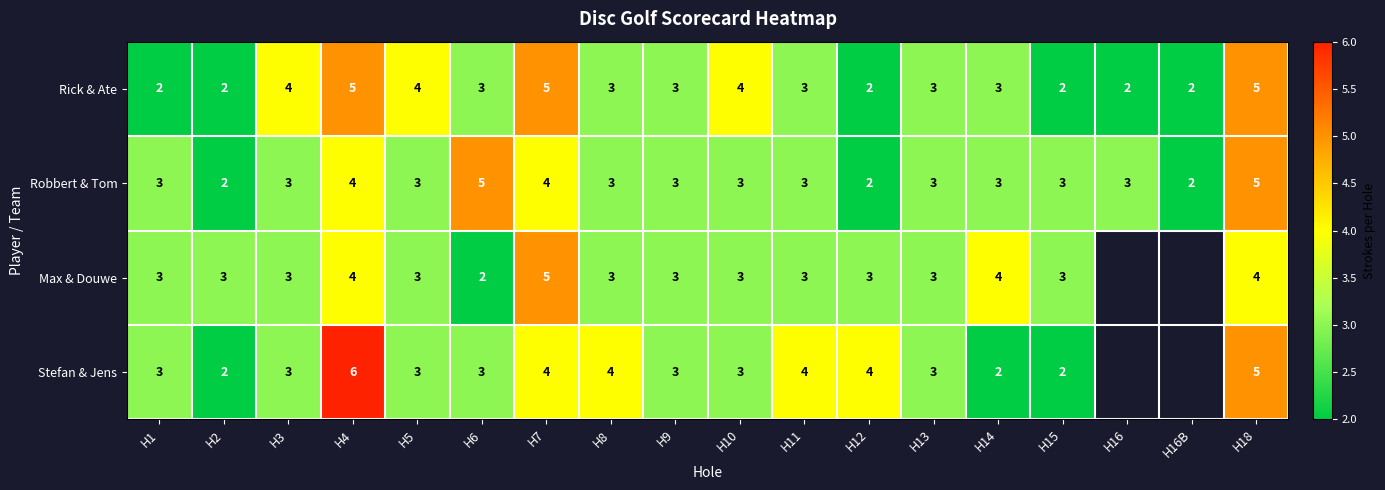

What is the highest value of the Robbert & Tom series?

5